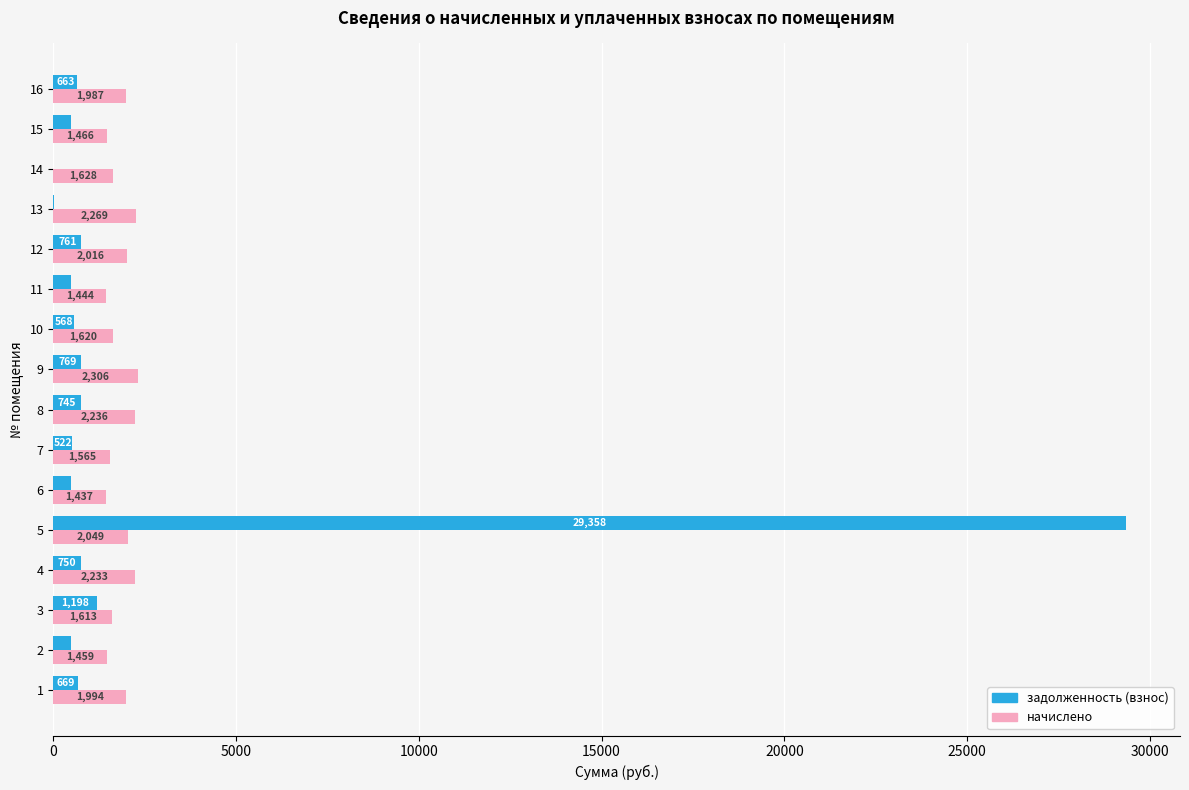

The начислено series shows 1444.4 at 11. True or false?

True